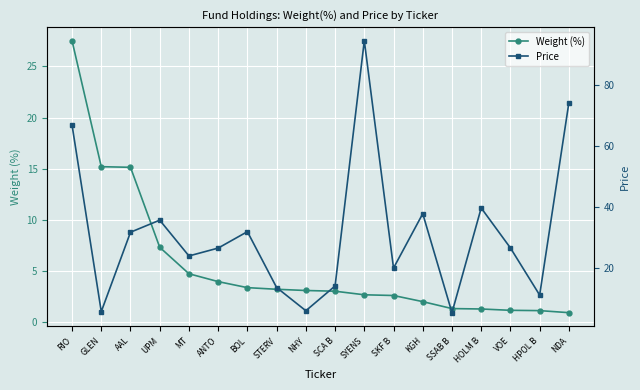

What is the label of the 17th point from the right?

GLEN